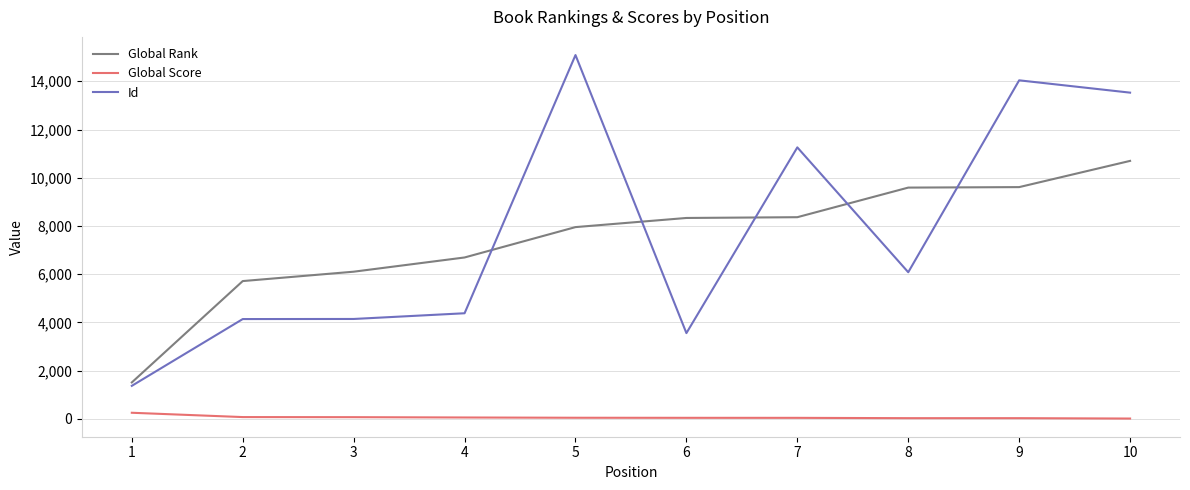

Where is Id nearest to the value 8227?

8